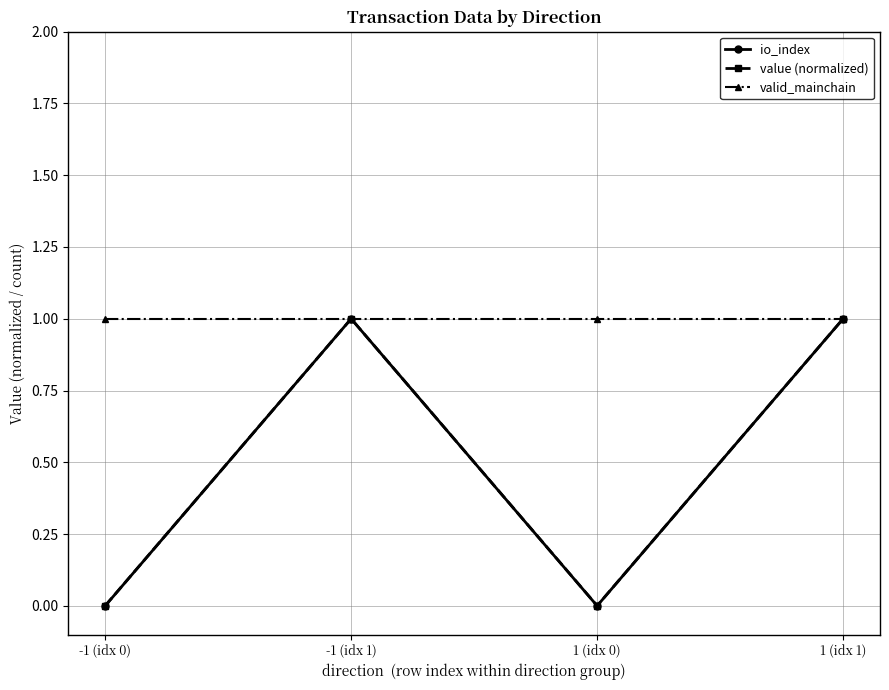

What is the average value of the value (normalized) series?

0.5